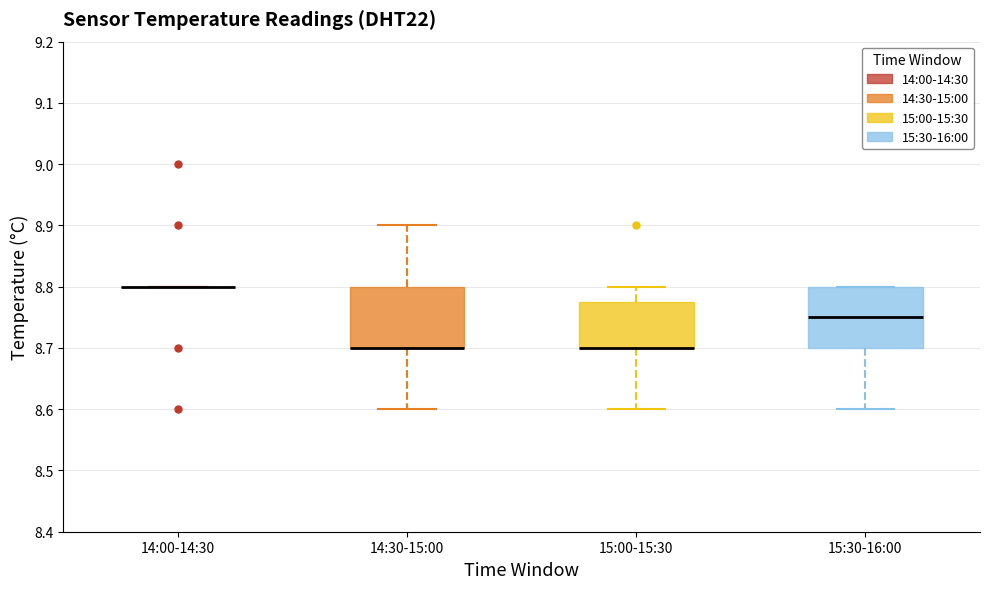

Reading left to right, transcribe this box plot: for each box, give where its median line is, the range the box spans, and where its two whiskers end, as read against the y-axis. The values are not printed on the chart, so give them approximately, as read against the axis.

14:00-14:30: box collapsed to a line at 8.80, whiskers 8.80 to 8.80
14:30-15:00: median 8.70 (drawn on the box's lower edge), box 8.70 to 8.80, whiskers 8.60 to 8.90
15:00-15:30: median 8.70 (drawn on the box's lower edge), box 8.70 to 8.78, whiskers 8.60 to 8.80
15:30-16:00: median 8.75, box 8.70 to 8.80, whiskers 8.60 to 8.80